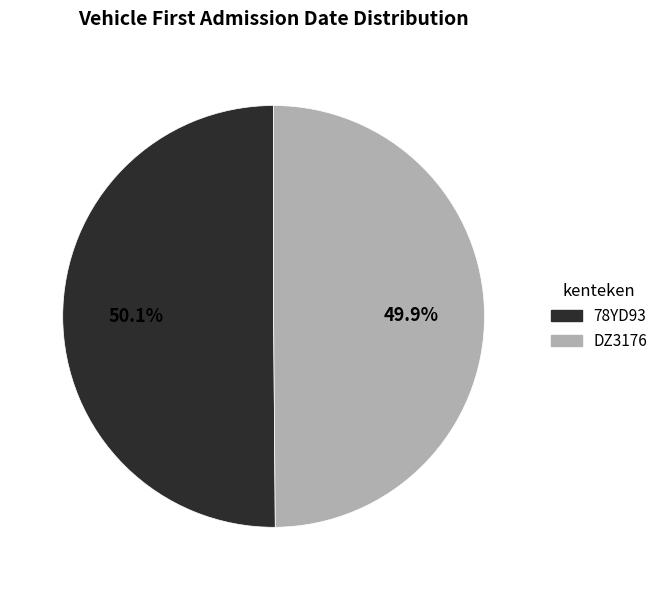

To the nearest percent, what is the combined percentage of DZ3176 and 78YD93?

100%